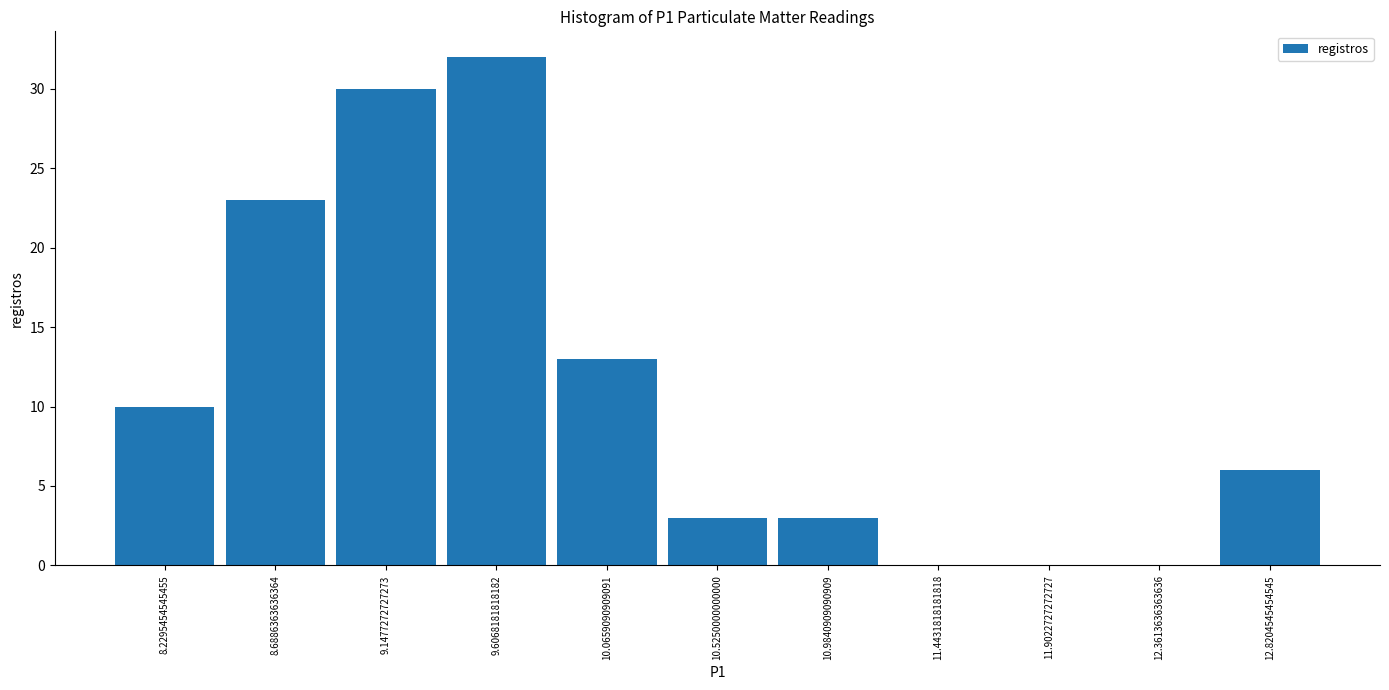

Reading left to right, transcribe this chart: for each bar, give the range it covers on the x-axis and its height. Neither the bar edges nor the heights are printed on the chart, so give them approximately, as read against the axes.

8.00 to 8.45: 10
8.45 to 8.90: 23
8.90 to 9.40: 30
9.40 to 9.85: 32
9.85 to 10.30: 13
10.30 to 10.75: 3
10.75 to 11.20: 3
11.20 to 11.65: 0
11.65 to 12.15: 0
12.15 to 12.60: 0
12.60 to 13.05: 6